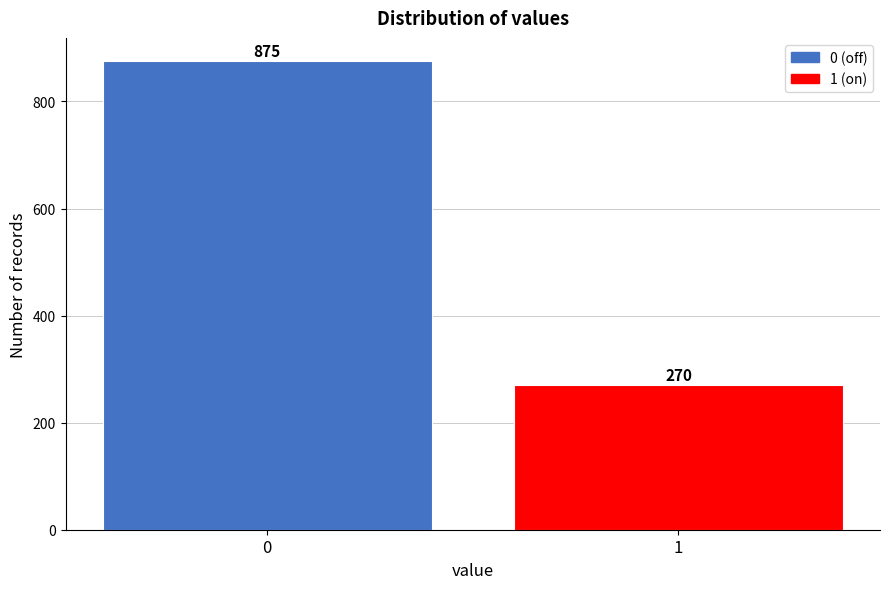

Reading left to right, what are all the values shown in this chart?

0=875	1=270